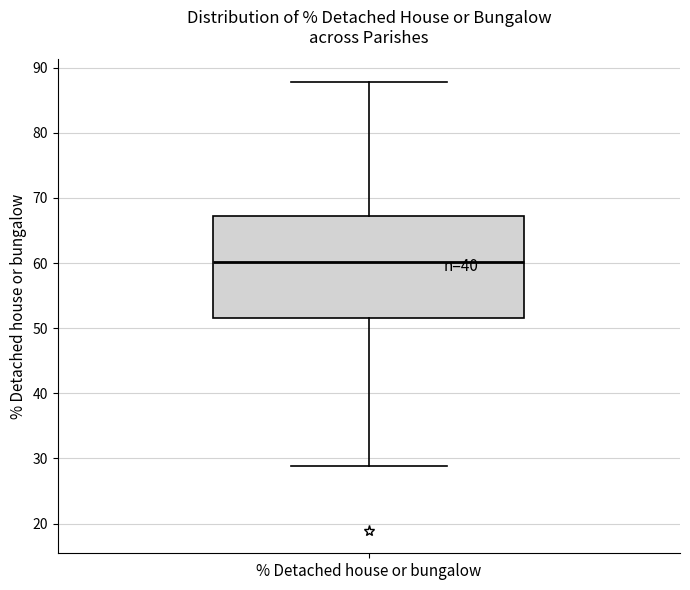

Where does the lower whisker of the box for % Detached house or bungalow end on the y-axis? The values are not printed on the chart, so give them approximately, as read against the axis.

29